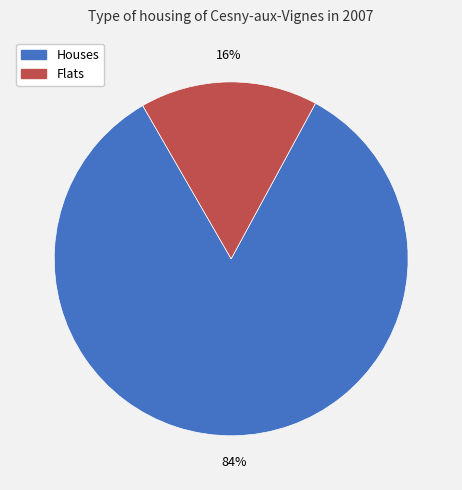

What is the largest slice in the pie chart?

Houses